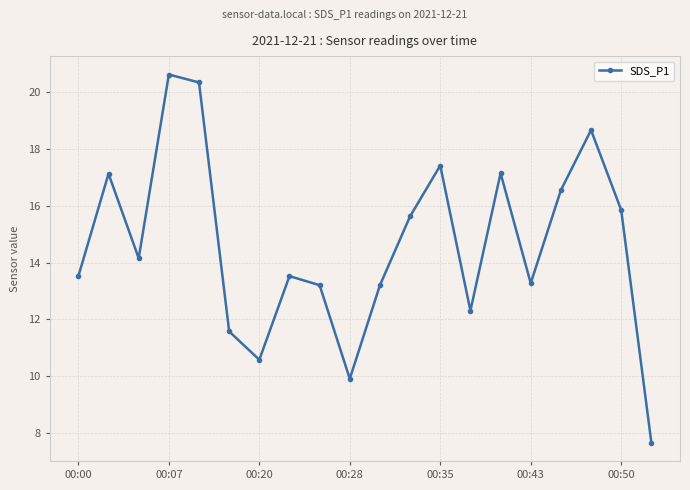

How many interior local valleys (lower than both neighbors) does the data have?

5